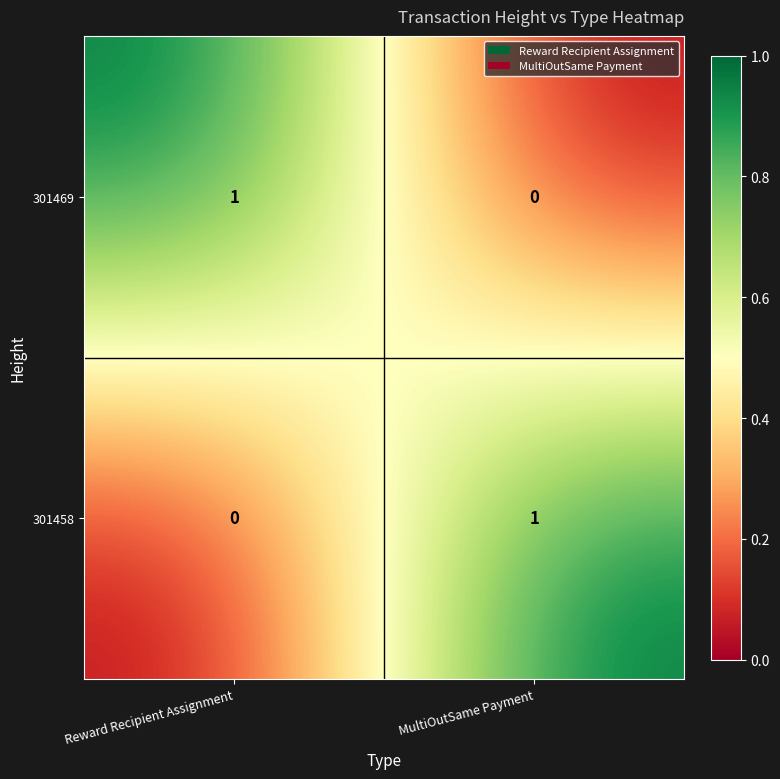

Rank the series at MultiOutSame Payment from highest to lowest value.

301458, 301469